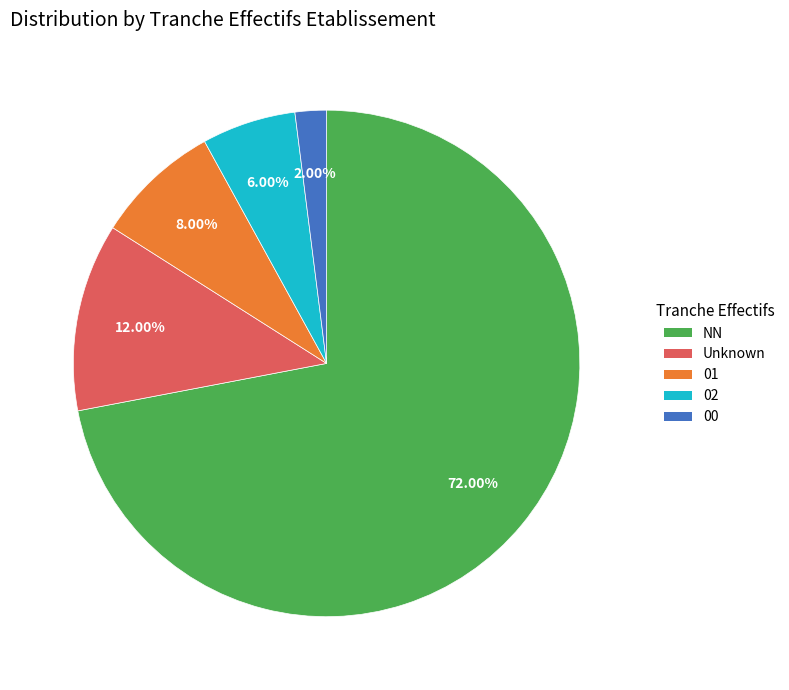

Do 02 and 01 together represent more than half of the pie?

No